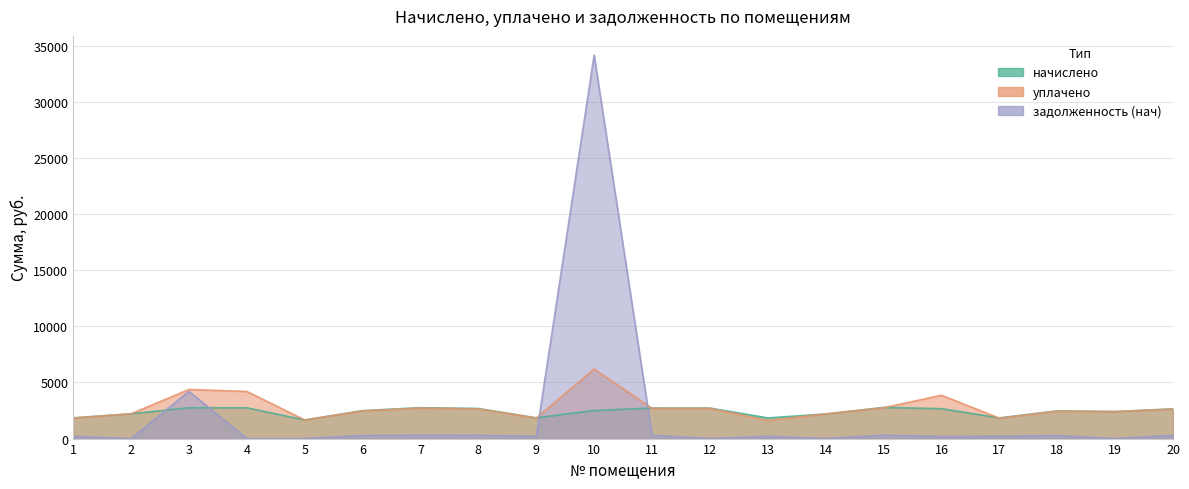

Which series has the largest total across all categories?

уплачено